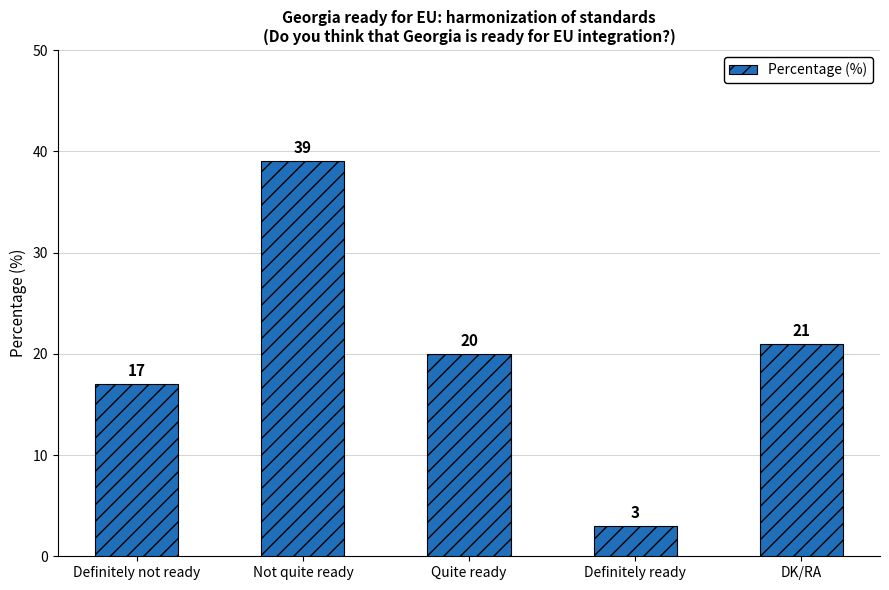

What is the minimum value shown in the chart?

3